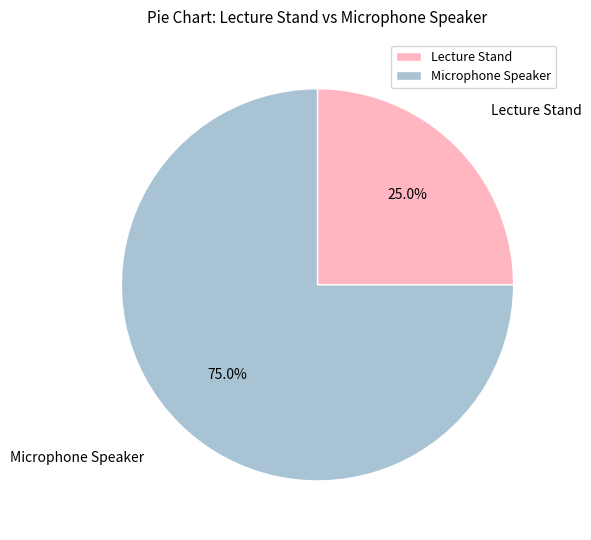

How much of the chart is everything except Microphone Speaker?

25.0%